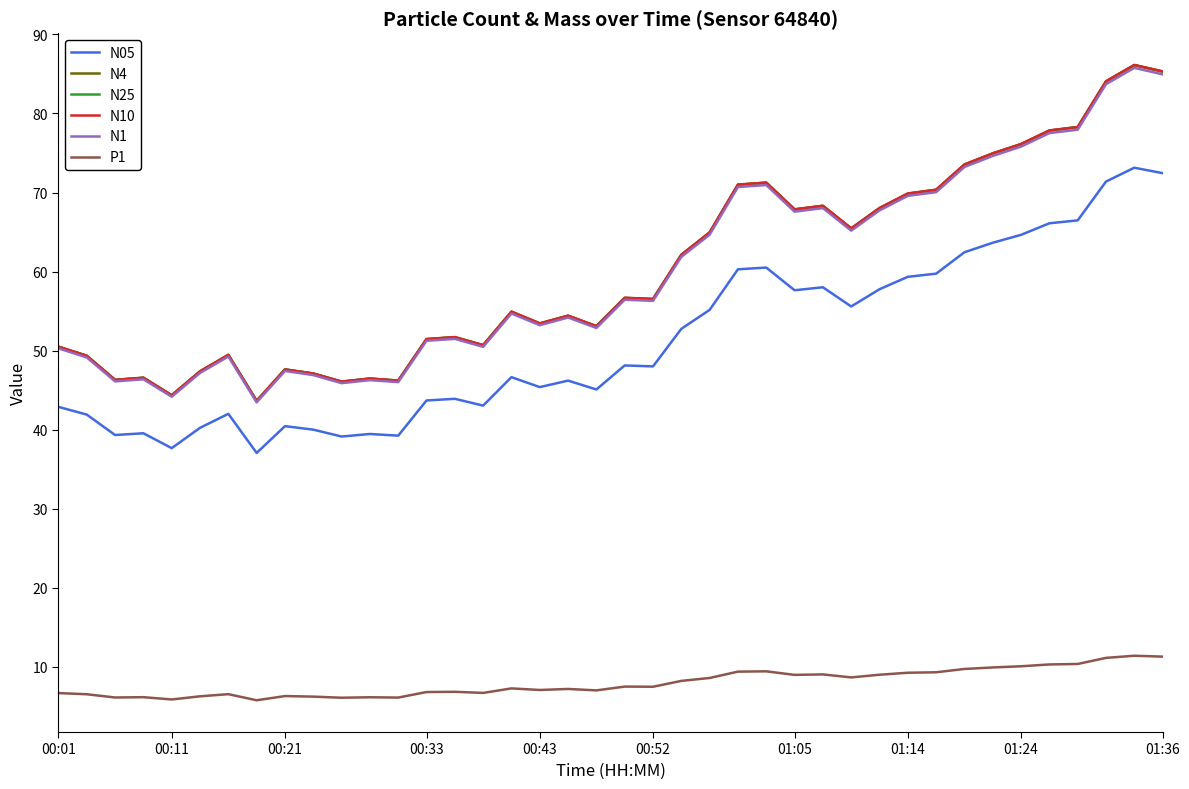

What are all the series names shown in the legend?

N05, N4, N25, N10, N1, P1